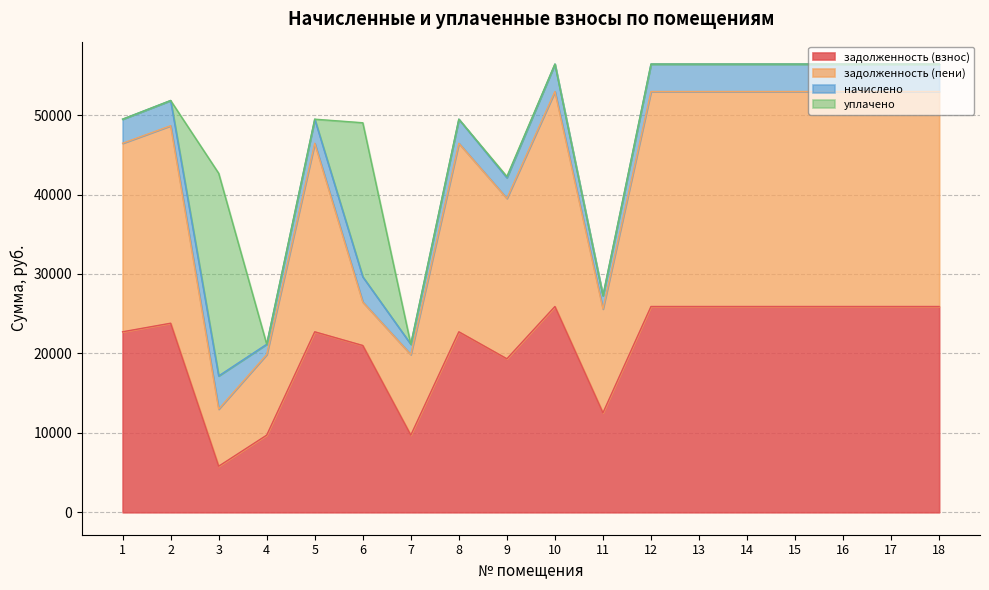

At 13, list the series in order from smallest to largest.

уплачено, начислено, задолженность (взнос), задолженность (пени)